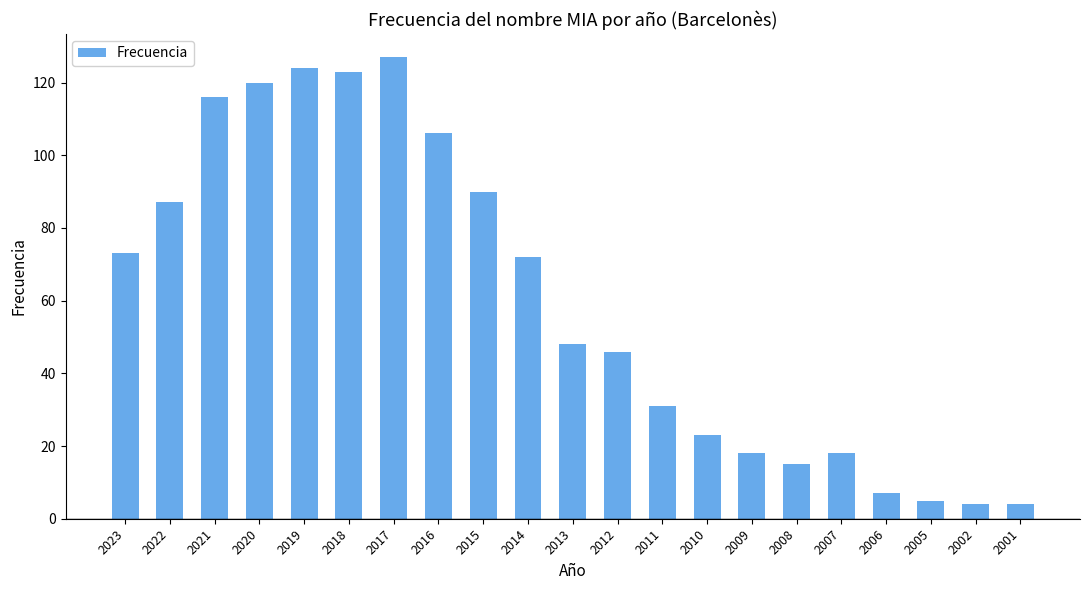

Reading left to right, what are all the values shown in this chart?

73	87	116	120	124	123	127	106	90	72	48	46	31	23	18	15	18	7	5	4	4